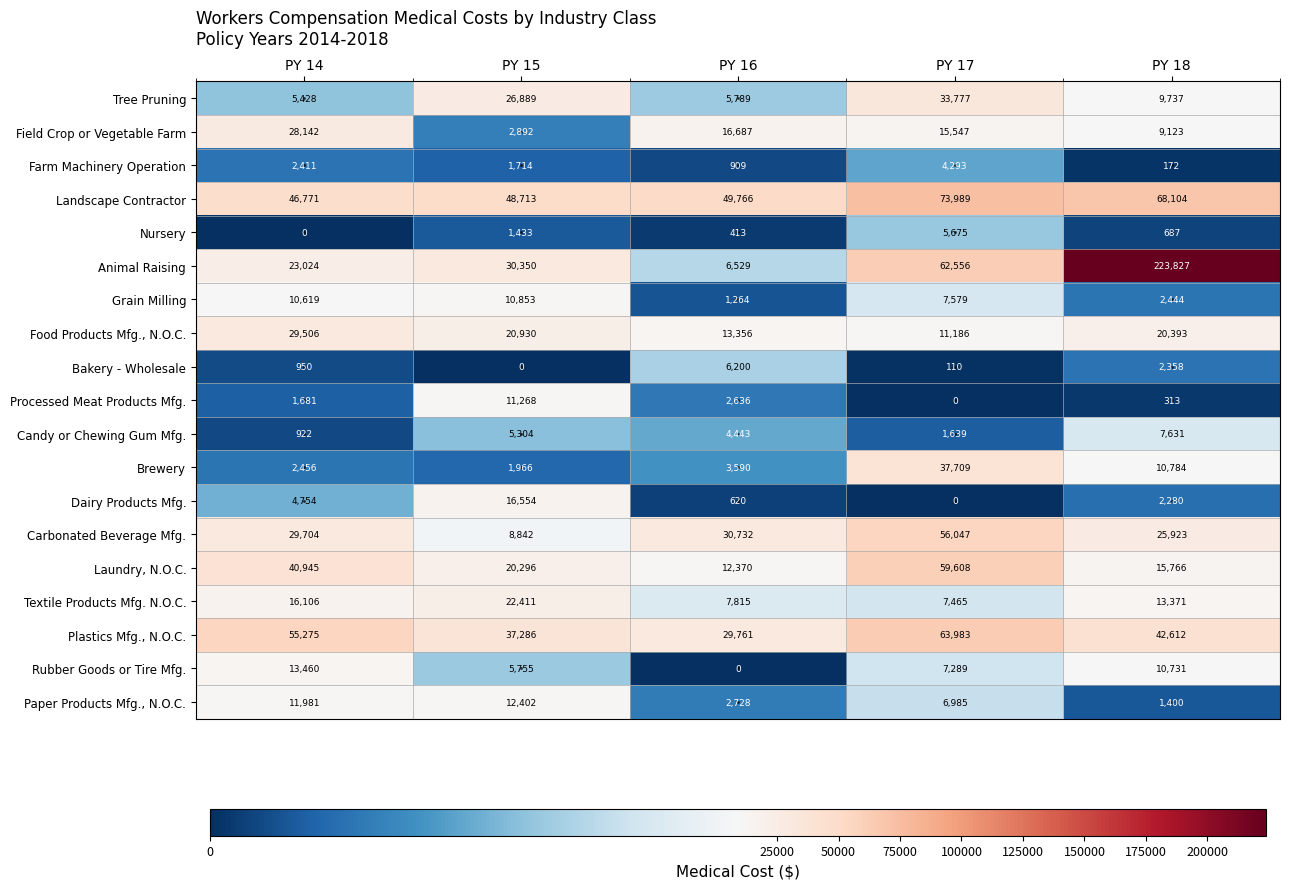

What is the greatest value displayed?

223827